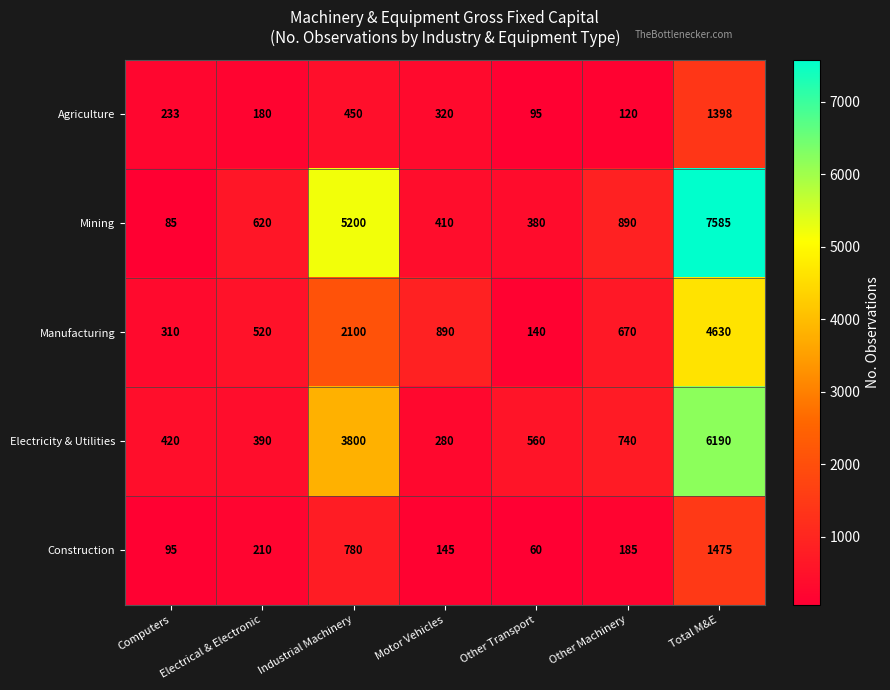

How many categories are shown in the chart?

7